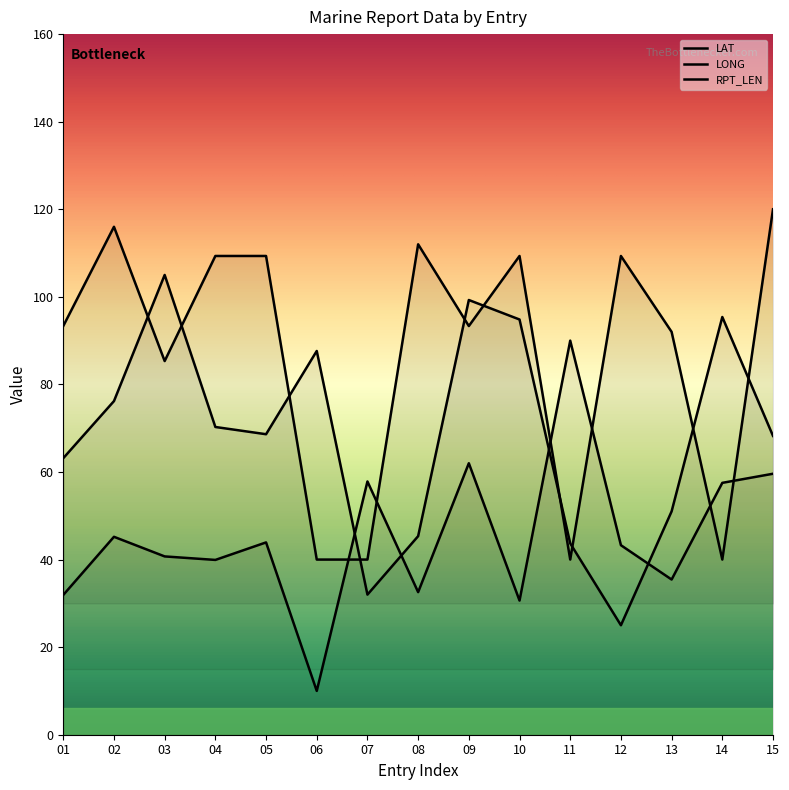

Reading left to right, transcribe all the data shown in this chart.

LAT: 31.9	45.2	40.7	39.9	43.9	10.0	57.8	32.6	62.0	30.6	90.0	43.3	35.4	57.5	59.6
LONG: 63.2	76.2	105.0	70.3	68.6	87.6	32.0	45.3	99.3	94.8	43.7	25.0	51.0	95.4	68.2
RPT_LEN: 93.3	116.0	85.3	109.3	109.3	40.0	40.0	112.0	93.3	109.3	40.0	109.3	92.0	40.0	120.0